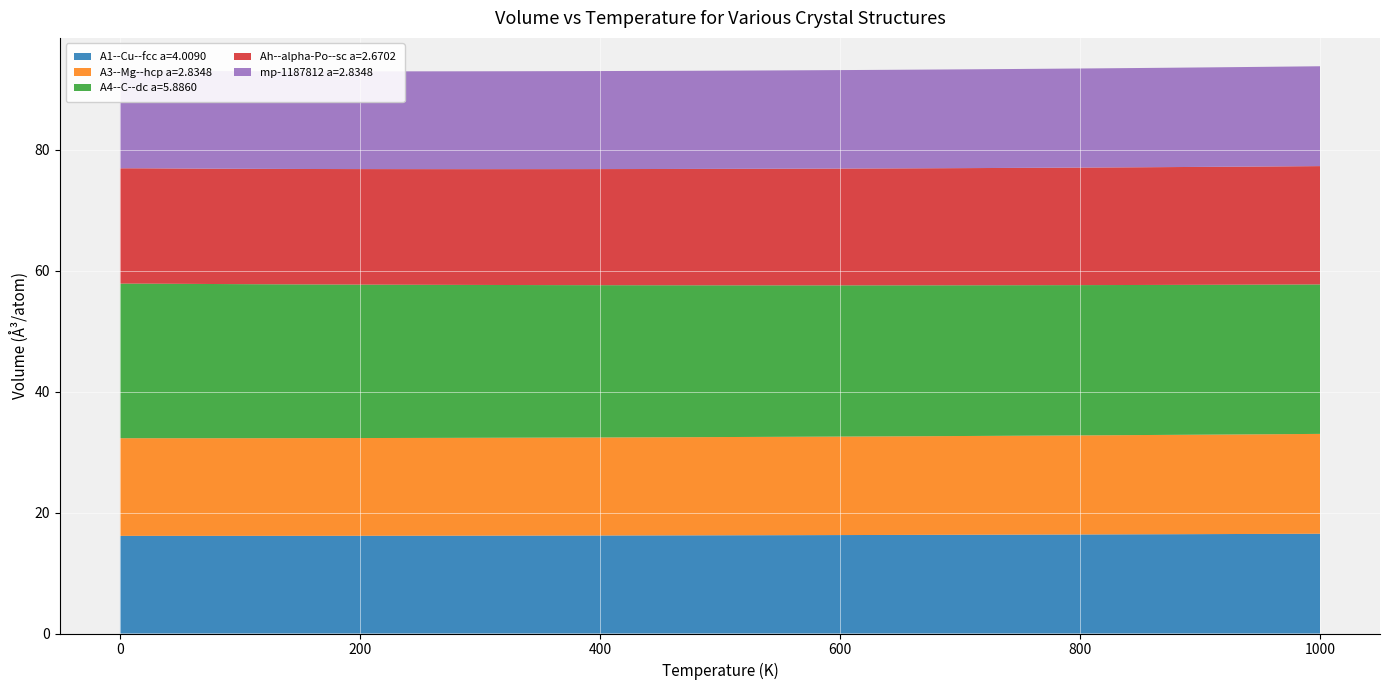

Reading left to right, transcribe all the data shown in this chart.

A1--Cu--fcc a=4.0090: 0.0=16.2	100.0=16.2	200.0=16.2	300.0=16.2	400.0=16.2	500.0=16.2	600.0=16.3	700.0=16.3	800.0=16.4	900.0=16.4	1000.0=16.4
A3--Mg--hcp a=2.8348: 0.0=16.2	100.0=16.2	200.0=16.2	300.0=16.2	400.0=16.2	500.0=16.2	600.0=16.3	700.0=16.3	800.0=16.4	900.0=16.4	1000.0=16.4
A4--C--dc a=5.8860: 0.0=25.6	100.0=25.5	200.0=25.4	300.0=25.3	400.0=25.2	500.0=25.1	600.0=25.0	700.0=24.9	800.0=24.8	900.0=24.8	1000.0=24.7
Ah--alpha-Po--sc a=2.6702: 0.0=19.1	100.0=19.1	200.0=19.1	300.0=19.2	400.0=19.2	500.0=19.3	600.0=19.3	700.0=19.4	800.0=19.4	900.0=19.5	1000.0=19.5
mp-1187812 a=2.8348: 0.0=16.2	100.0=16.2	200.0=16.2	300.0=16.2	400.0=16.2	500.0=16.2	600.0=16.3	700.0=16.3	800.0=16.4	900.0=16.4	1000.0=16.4